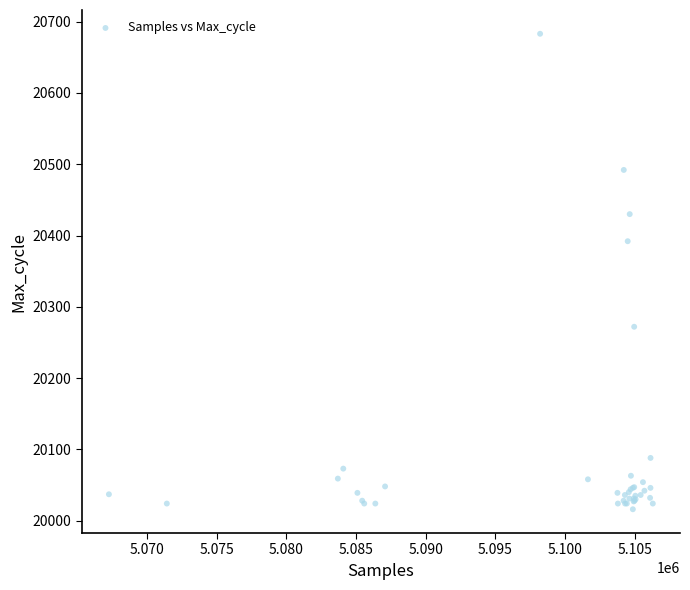

What Y value in the scatter plot is closest to 20349?

20392